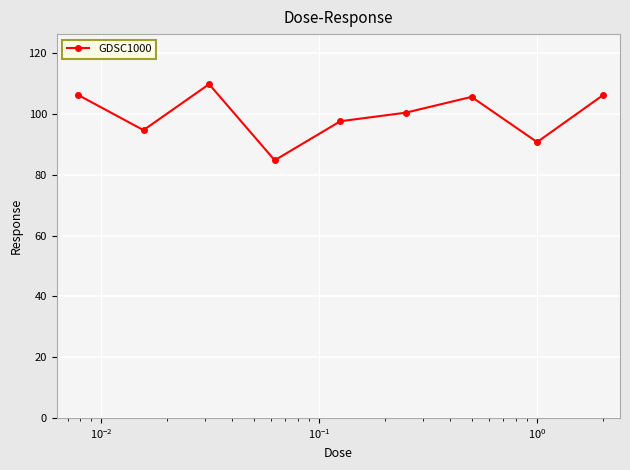

What is the smallest value displayed?

84.8